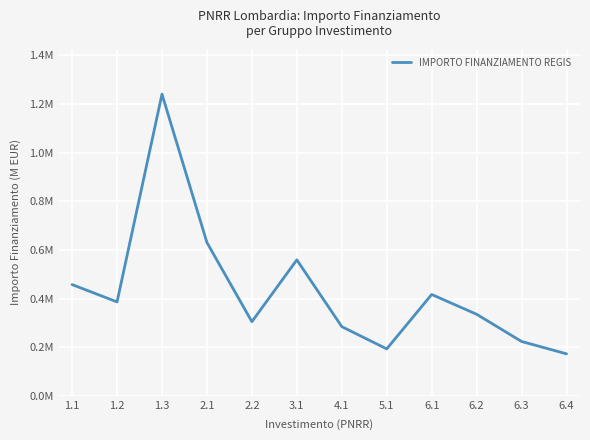

Which category has the lowest value across all series?

6.4